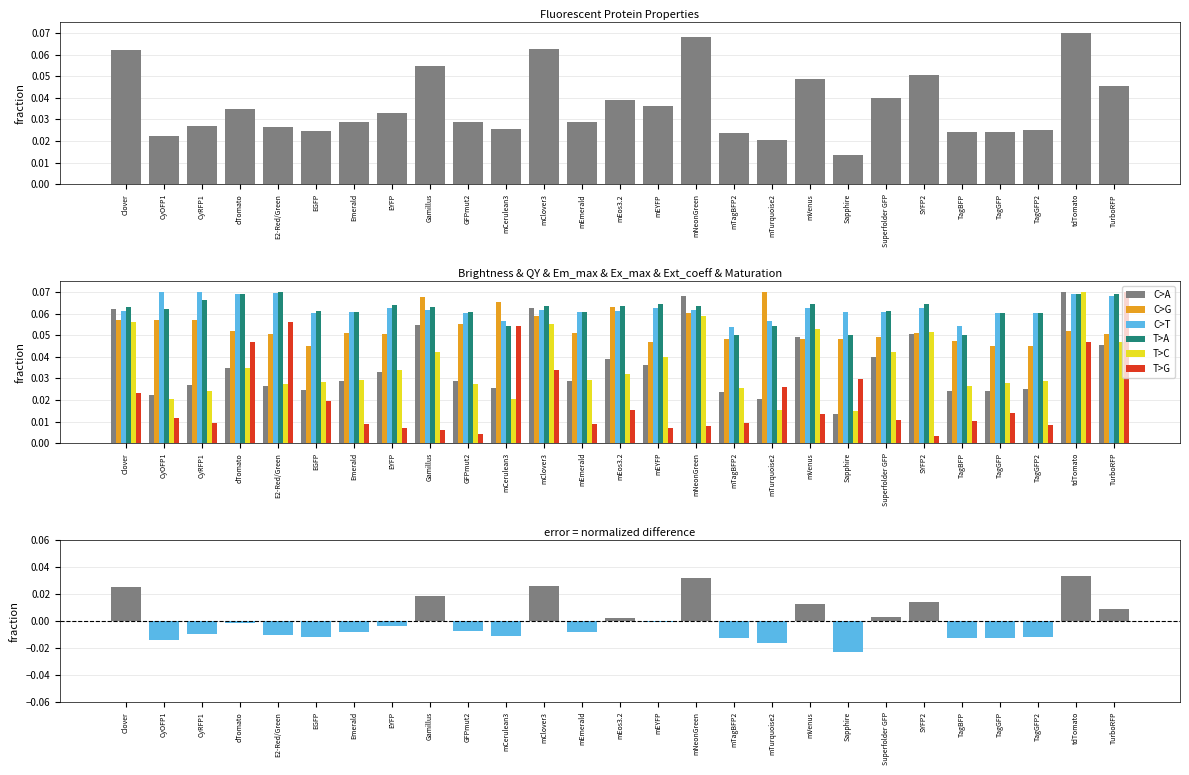

The T>G series shows 0.0 at Superfolder GFP. True or false?

True